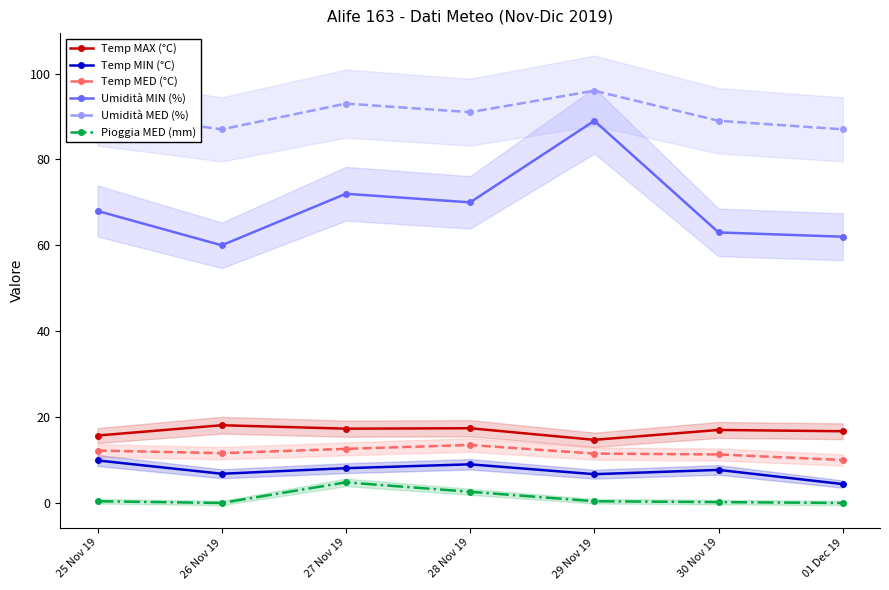

What is the total value across all series at 30 Nov 19?

188.2